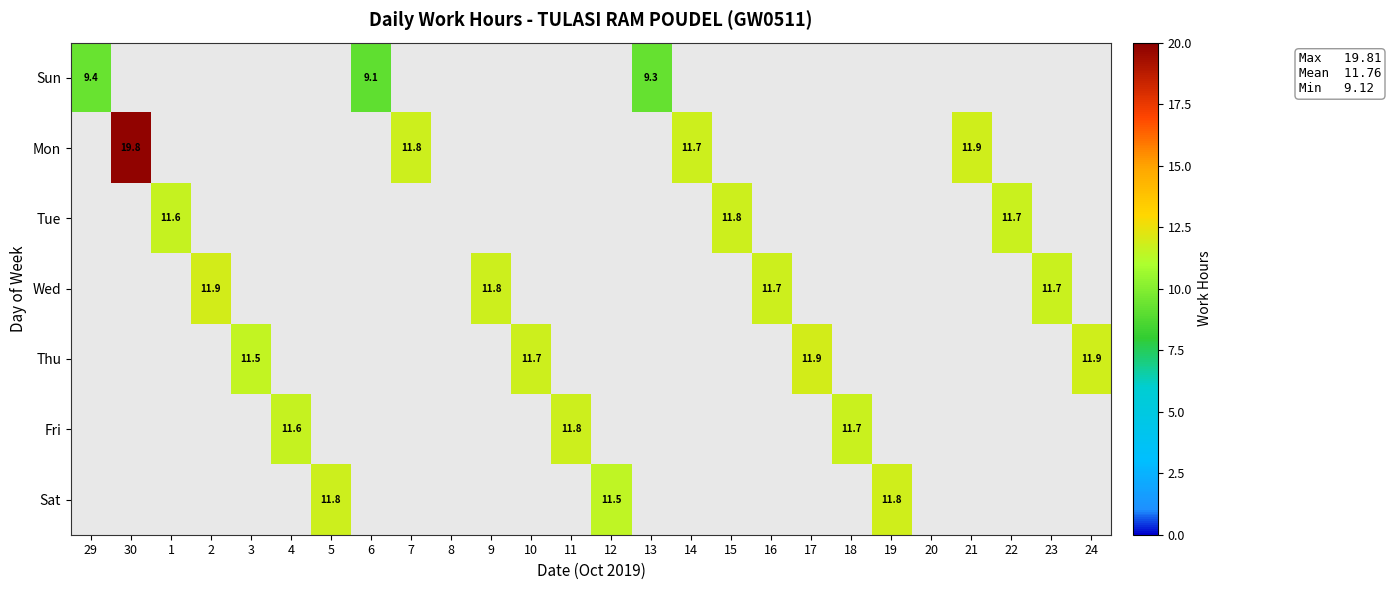

How many values in Thu are above zero?

4